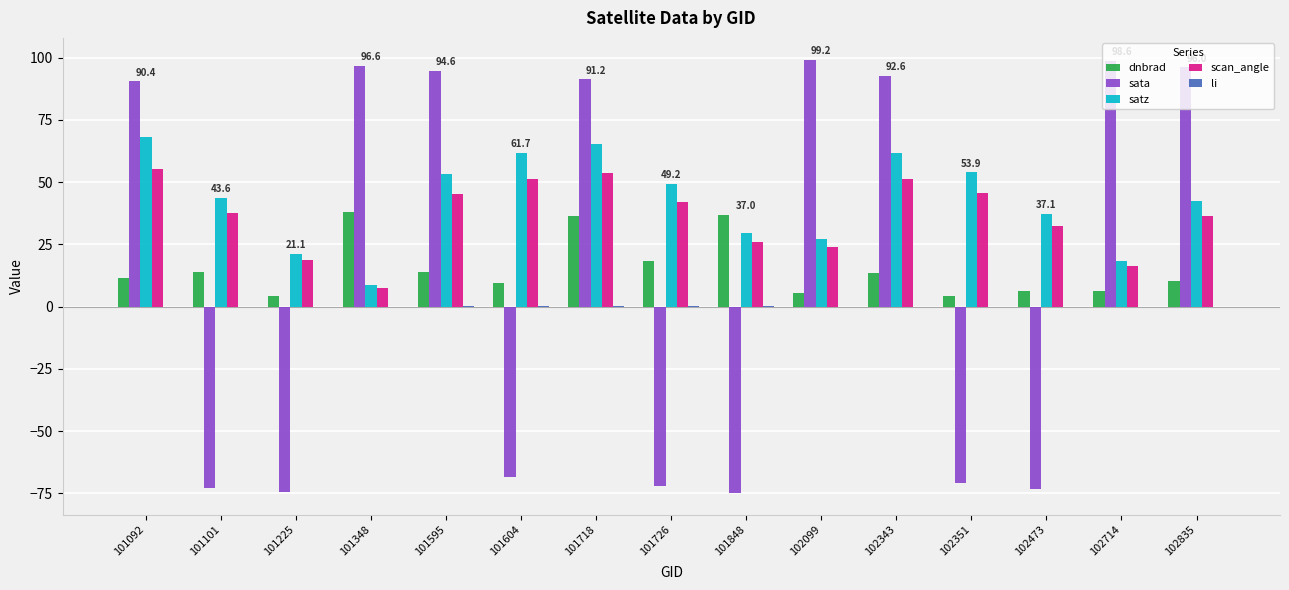

Is the value of dnbrad at 101604 greater than the value of sata at 102099?

No